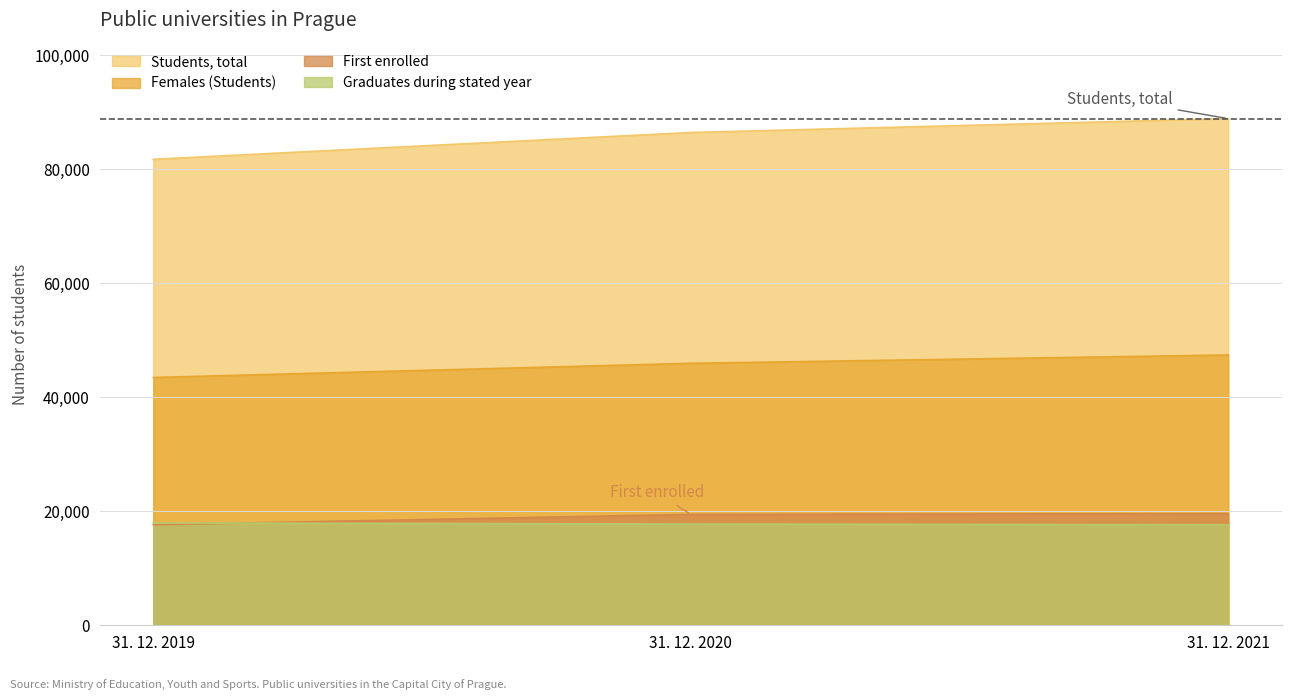

Count the number of data series in this chart.

4